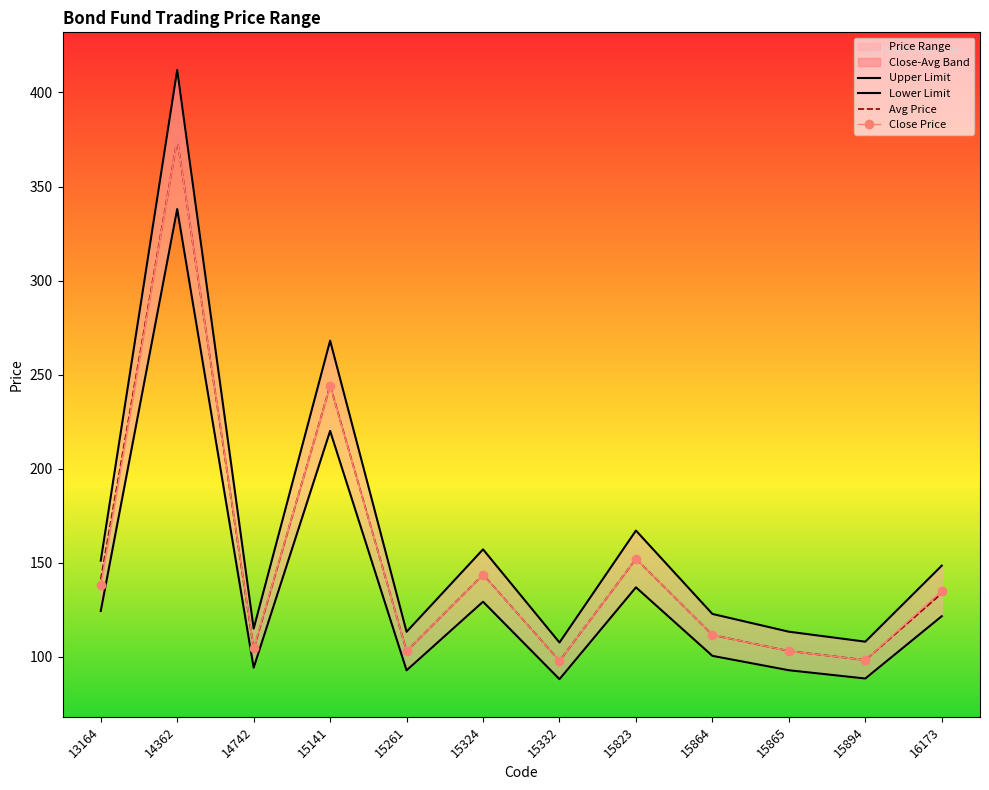

What is the minimum value for Upper Limit?

107.5